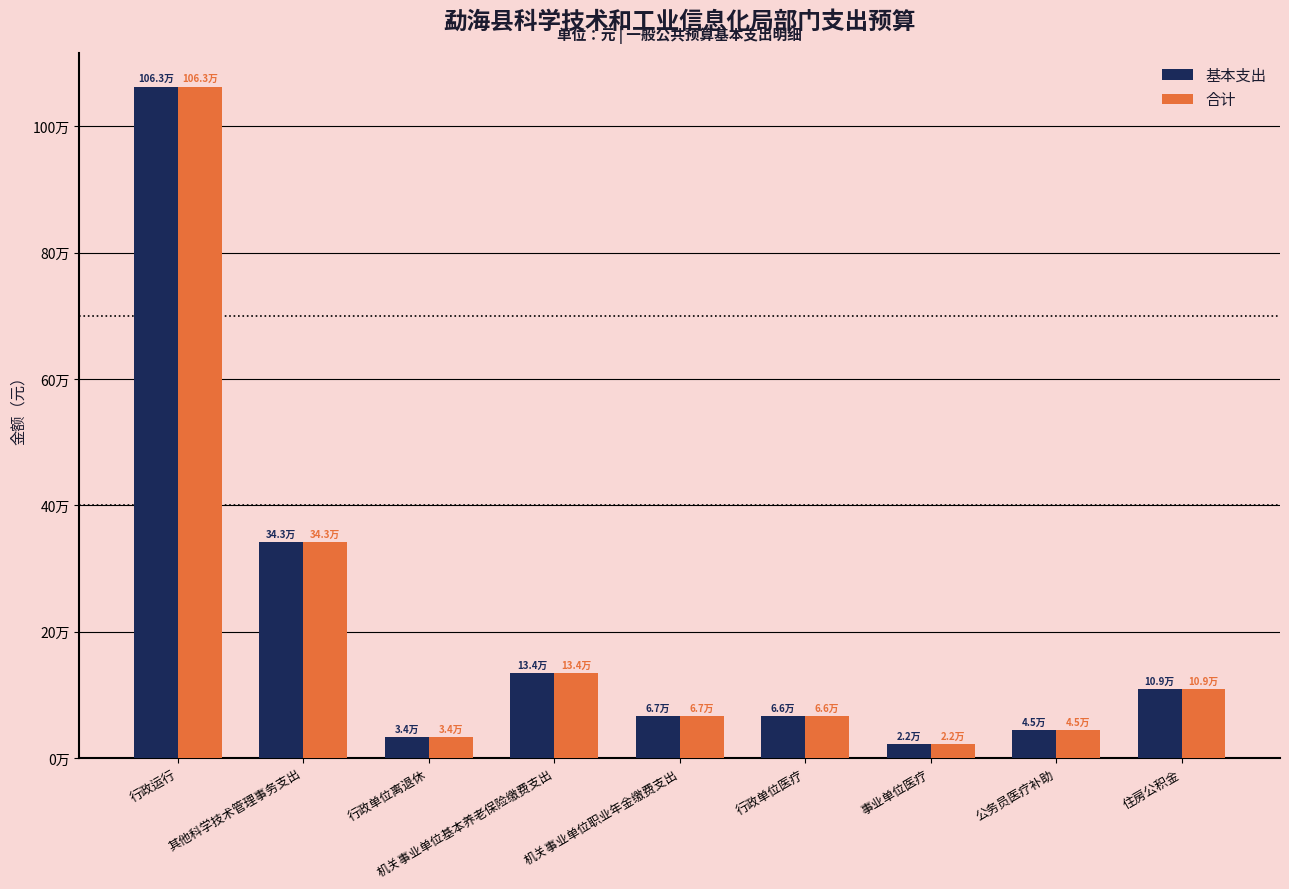

What is the total value across all series at 住房公积金?

218474.9